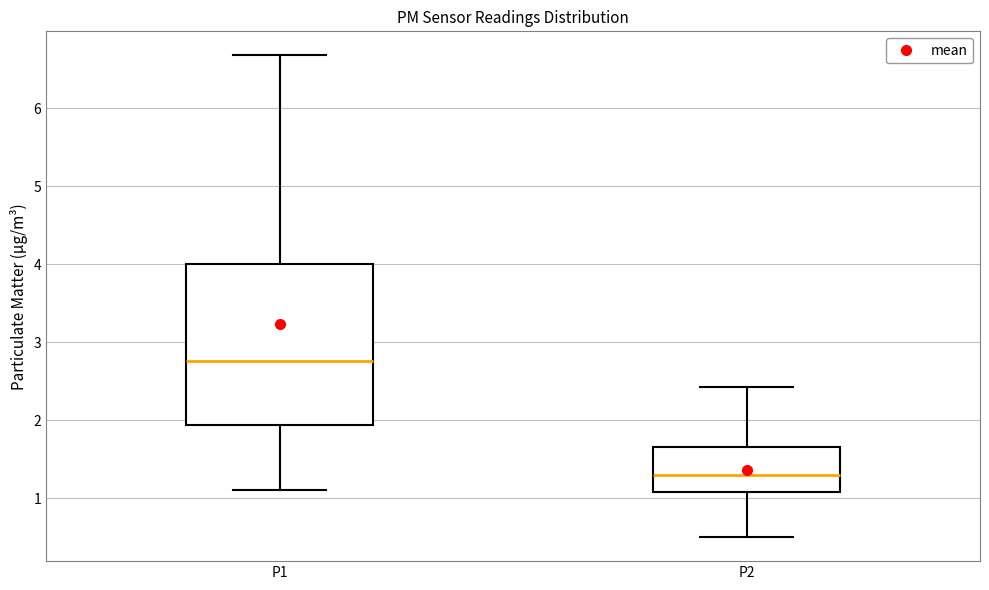

Which box is the tallest, from its lower edge to its upper edge?

P1